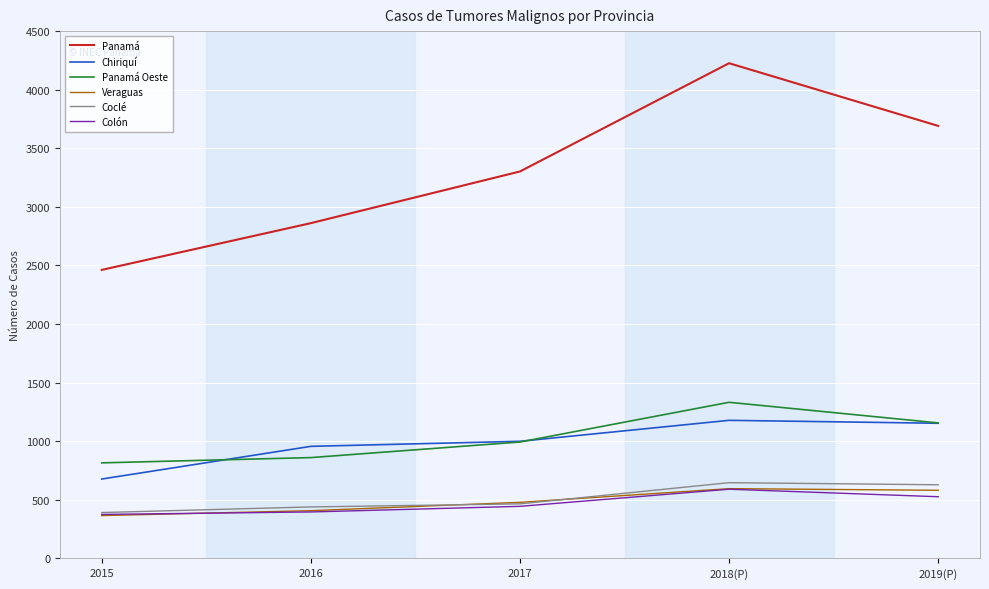

True or false: Panamá and Coclé cross at least once.

False